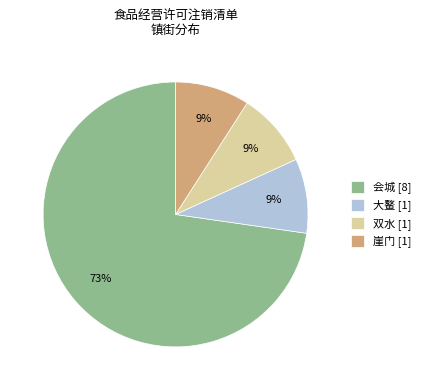

To the nearest percent, what is the difference between the largest and smallest slice percentages?

64%